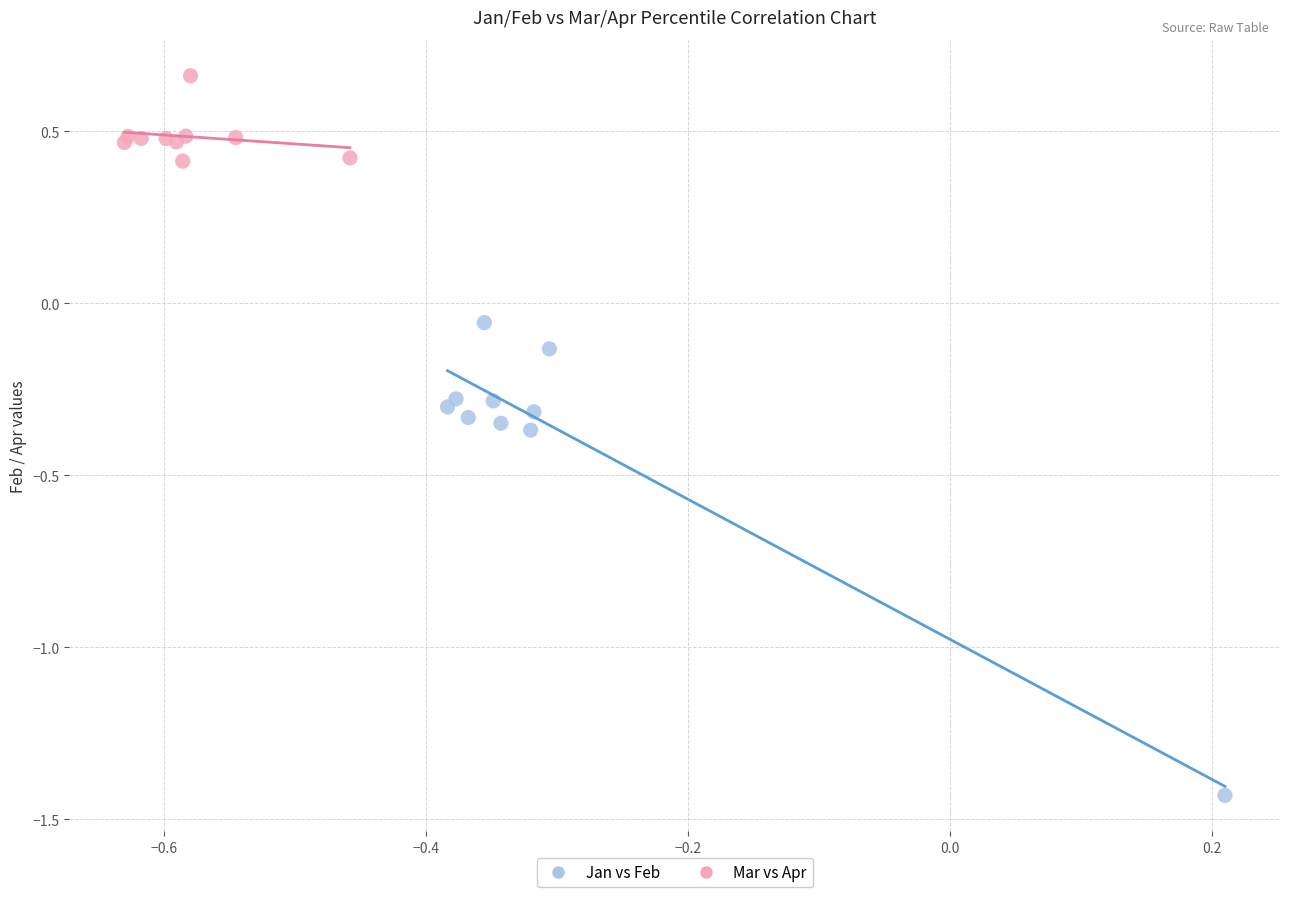

Which series contains the lowest Y value?

Jan vs Feb